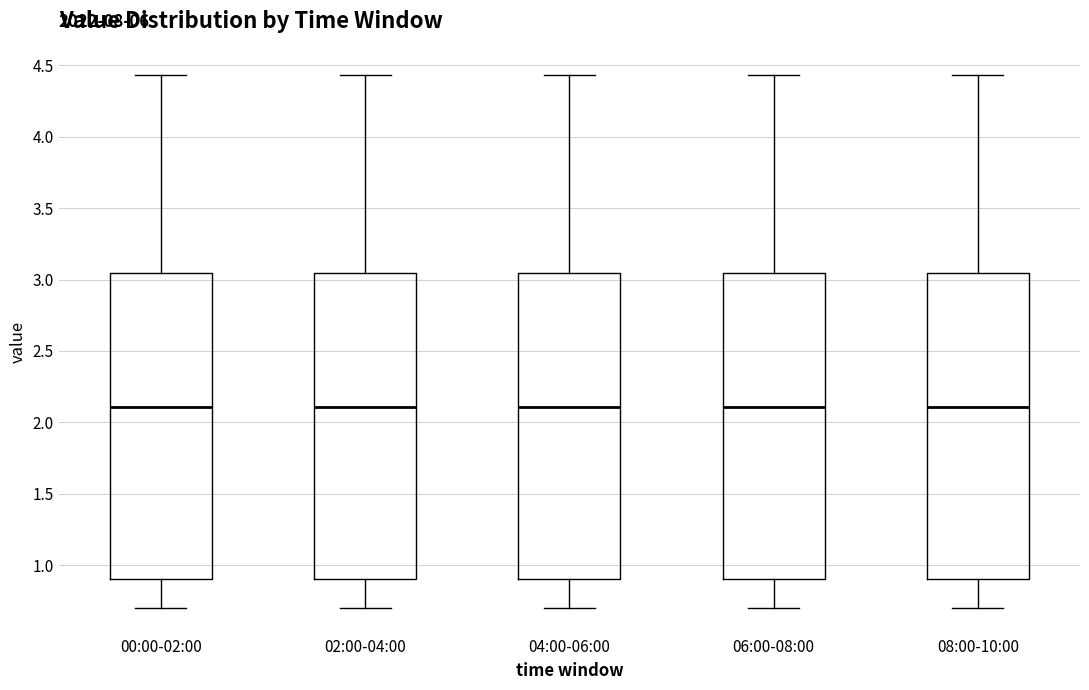

Reading left to right, transcribe this box plot: for each box, give where its median line is, the range the box spans, and where its two whiskers end, as read against the y-axis. The values are not printed on the chart, so give them approximately, as read against the axis.

00:00-02:00: median 2.10, box 0.90 to 3.05, whiskers 0.70 to 4.45
02:00-04:00: median 2.10, box 0.90 to 3.05, whiskers 0.70 to 4.45
04:00-06:00: median 2.10, box 0.90 to 3.05, whiskers 0.70 to 4.45
06:00-08:00: median 2.10, box 0.90 to 3.05, whiskers 0.70 to 4.45
08:00-10:00: median 2.10, box 0.90 to 3.05, whiskers 0.70 to 4.45